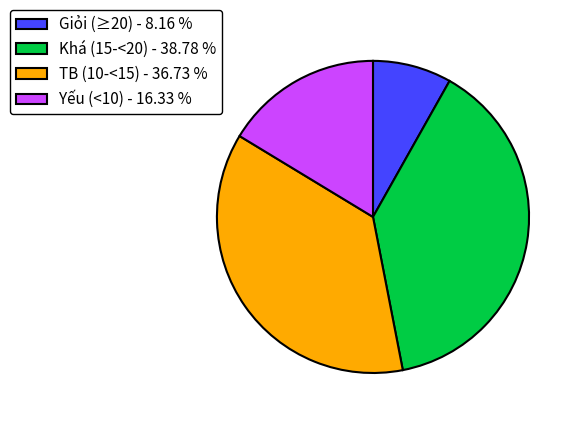

Does any single category account for the majority?

No